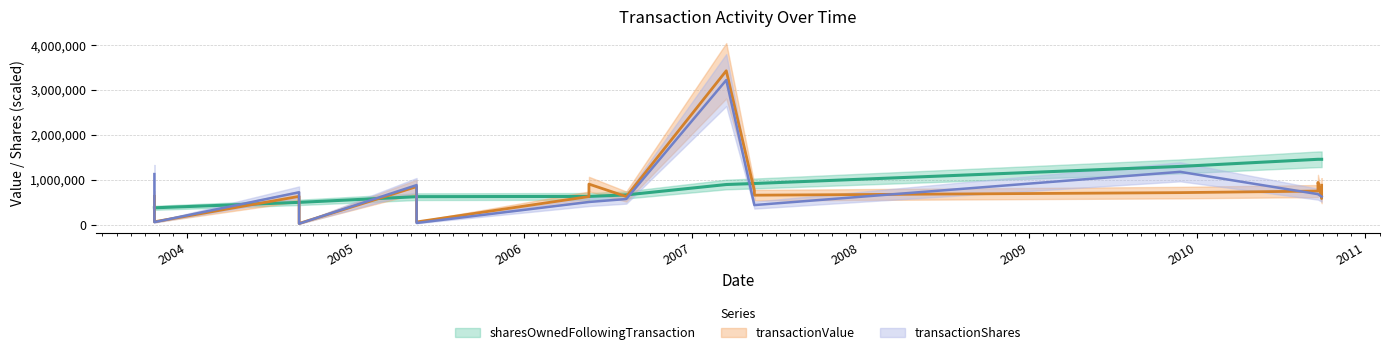

In transactionShares, how many points are lower than both neighbors (excluding endpoints)?

3